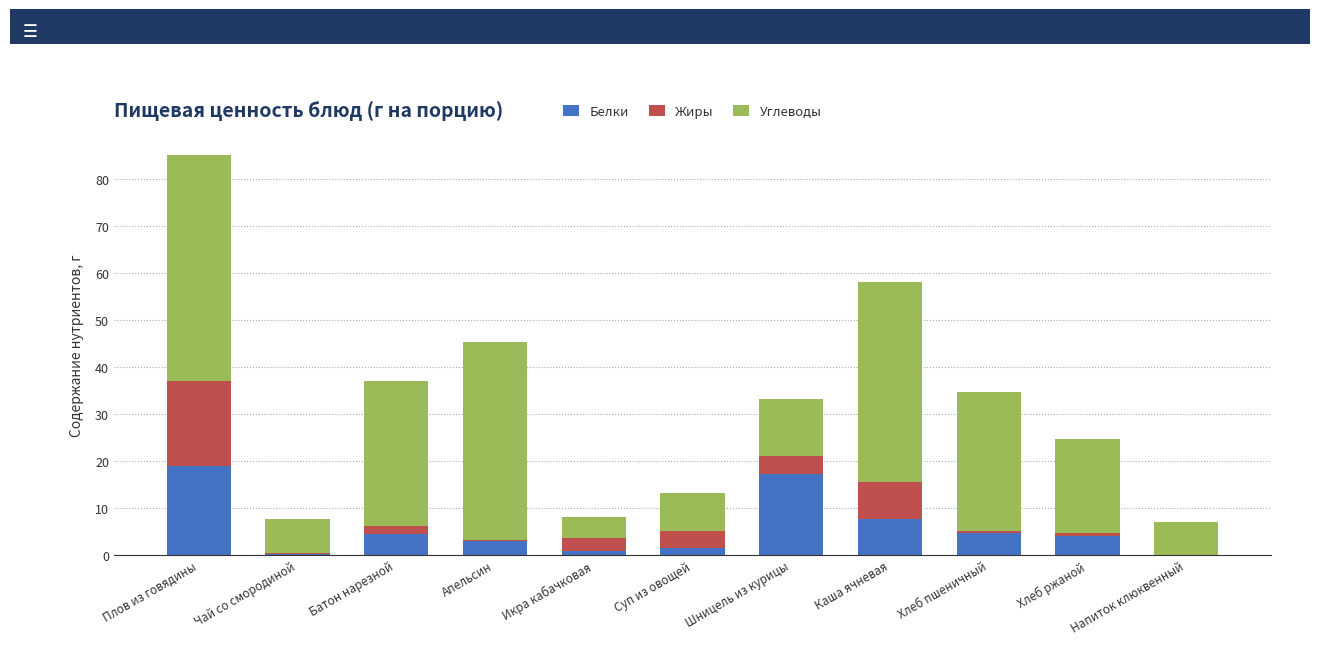

What is the difference between the Белки values at Хлеб ржаной and Напиток клюквенный?

3.9